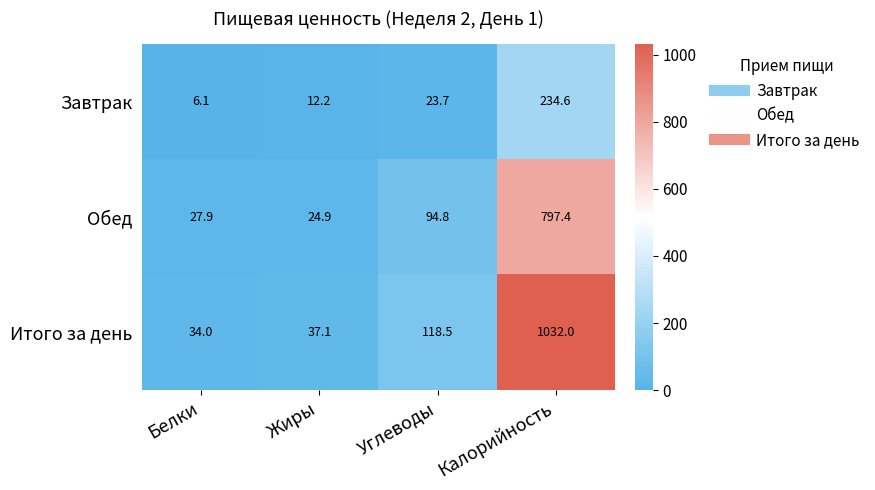

Reading right to left, transcribe all the data shown in this chart.

Завтрак: 234.6	23.7	12.2	6.1
Обед: 797.4	94.8	24.9	27.9
Итого за день: 1032.0	118.5	37.1	34.0